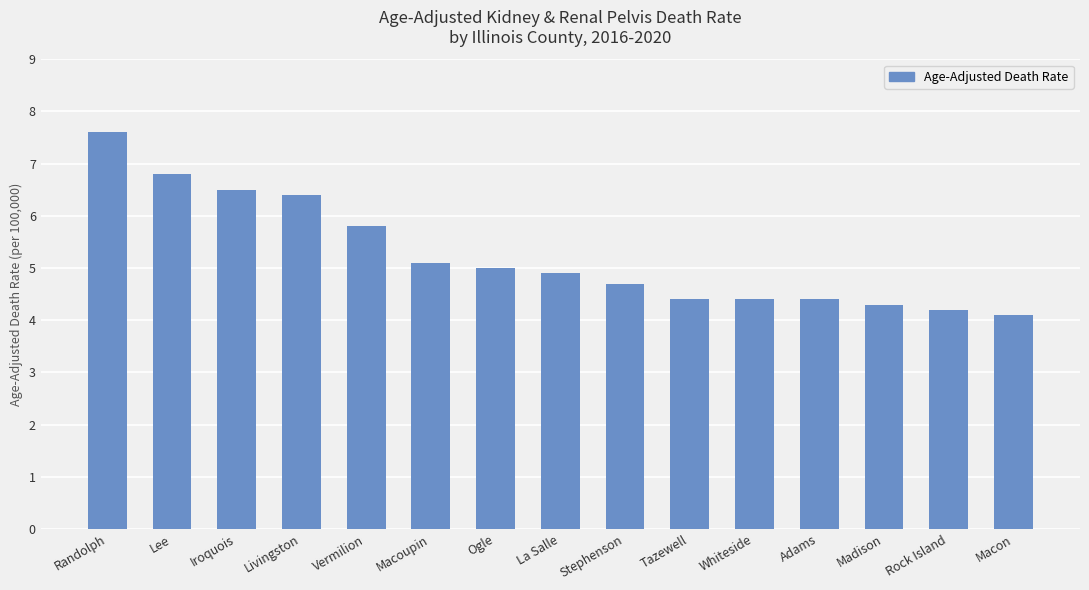

What is the approximate value at Vermilion?

5.8